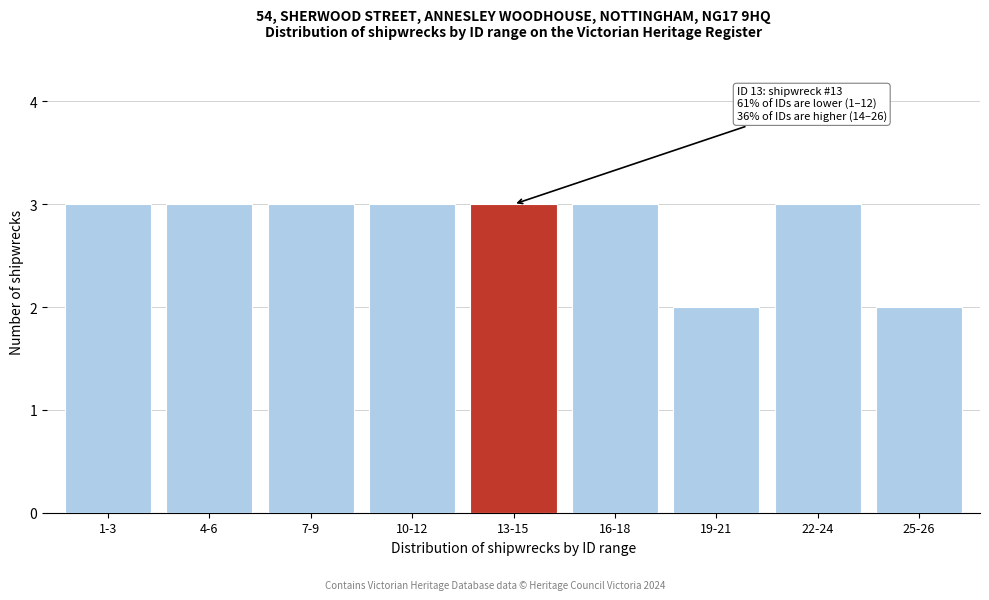

Reading right to left, transcribe all the data shown in this chart.

25-26=2	22-24=3	19-21=2	16-18=3	13-15=3	10-12=3	7-9=3	4-6=3	1-3=3